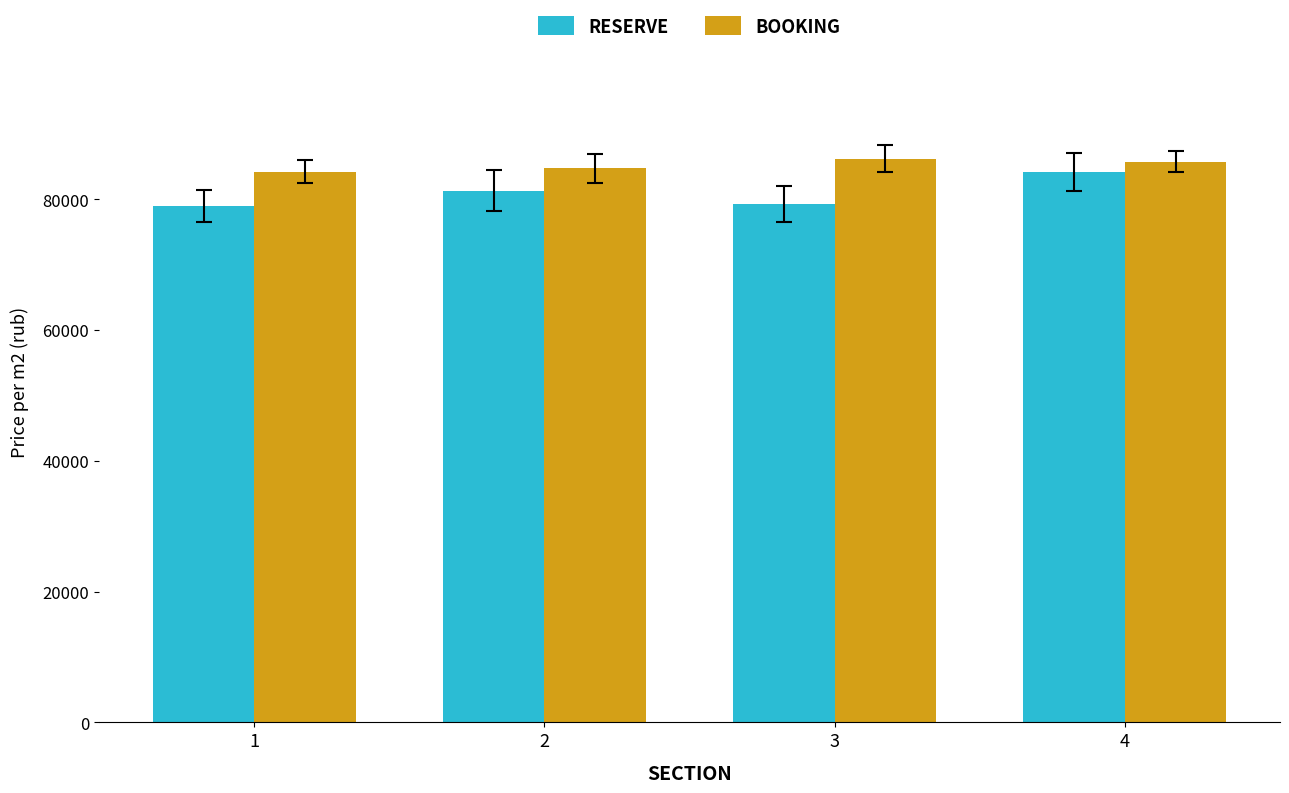

What is the average value of the RESERVE series?

80897.6